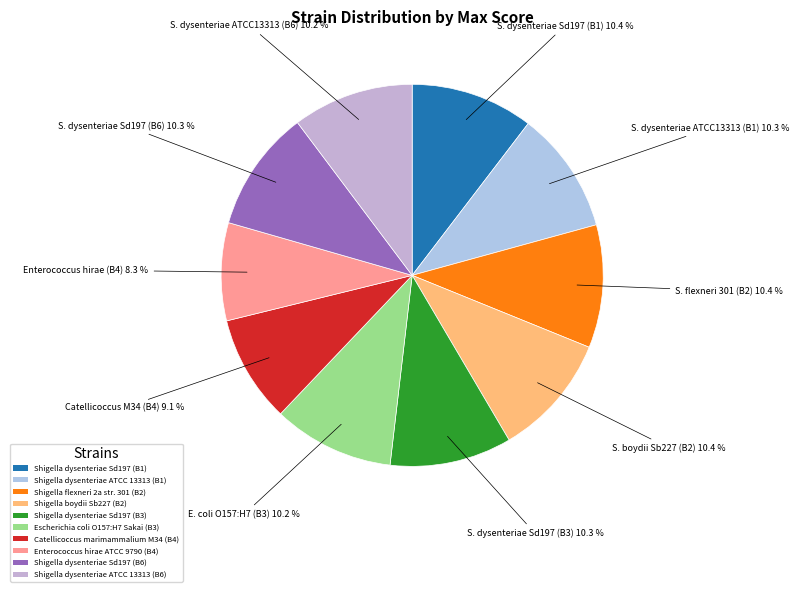

Combined, do Escherichia coli O157:H7 Sakai (B3) and Shigella dysenteriae Sd197 (B3) account for over 50%?

No